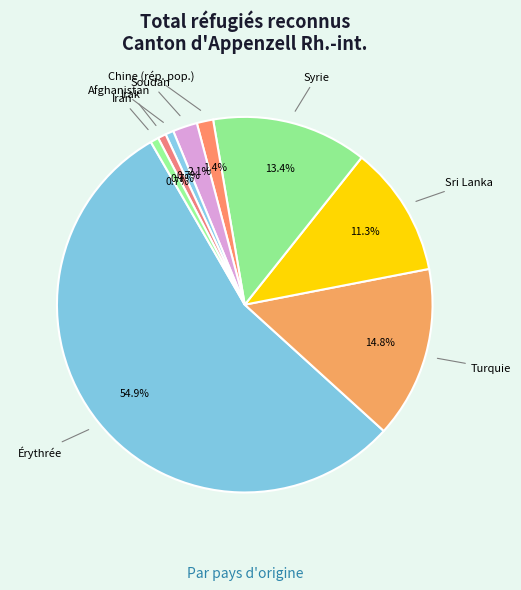

Between Soudan and Iran, which is larger?

Soudan